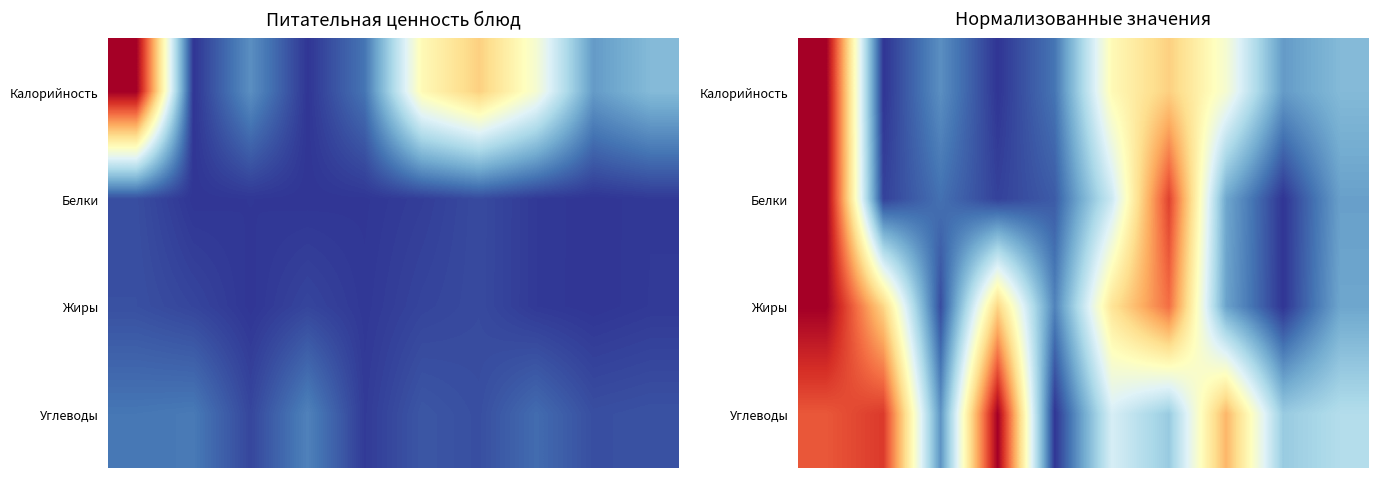

Count the number of categories in the chart.

10